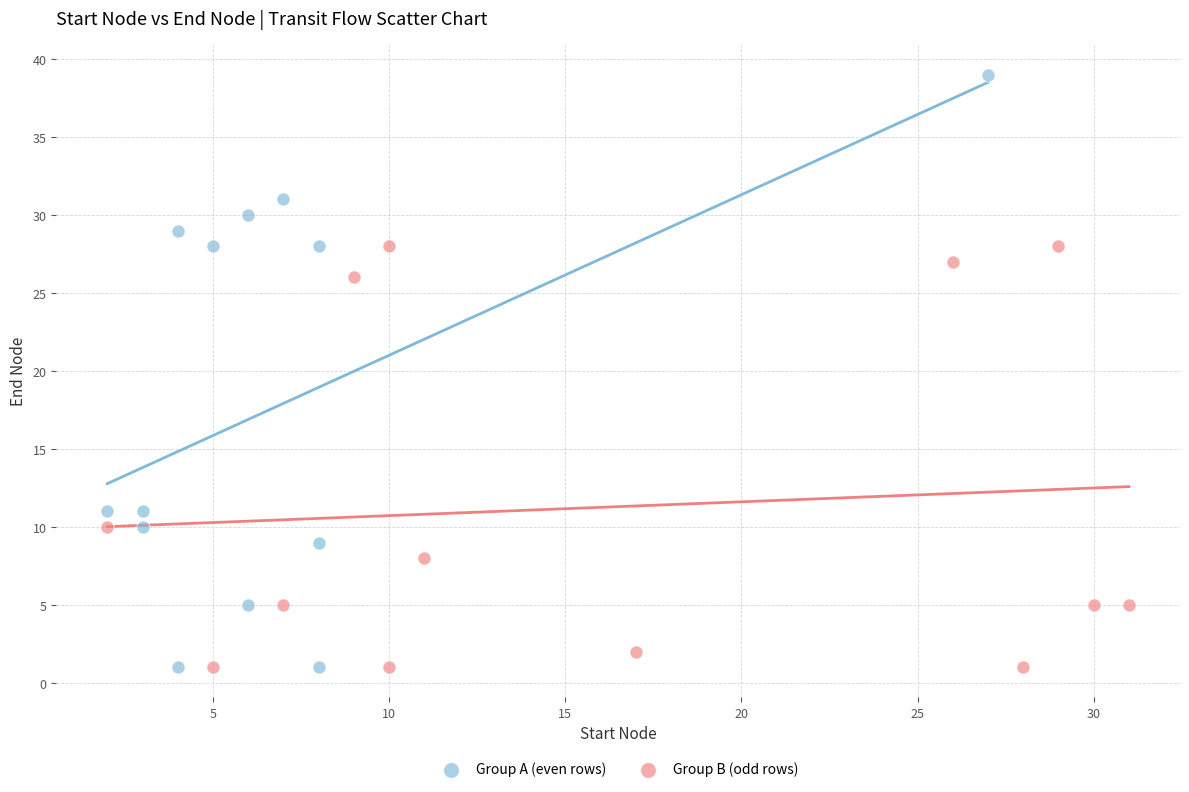

Which series reaches the maximum Y coordinate?

Group A (even rows)